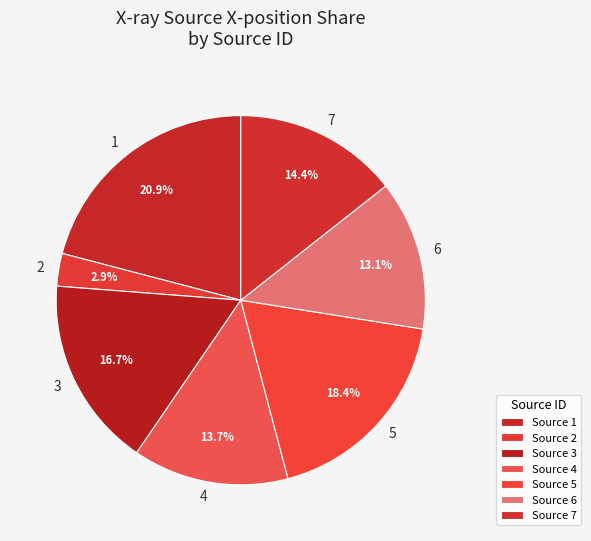

Rank the categories by value from lowest to highest.

Source 2, Source 6, Source 4, Source 7, Source 3, Source 5, Source 1